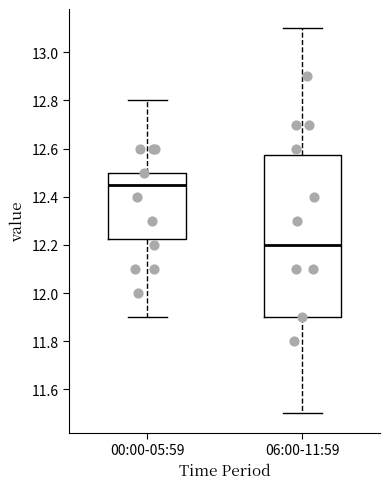

Reading left to right, transcribe this box plot: for each box, give where its median line is, the range the box spans, and where its two whiskers end, as read against the y-axis. The values are not printed on the chart, so give them approximately, as read against the axis.

00:00-05:59: median 12.46, box 12.22 to 12.50, whiskers 11.90 to 12.80
06:00-11:59: median 12.20, box 11.90 to 12.58, whiskers 11.50 to 13.10